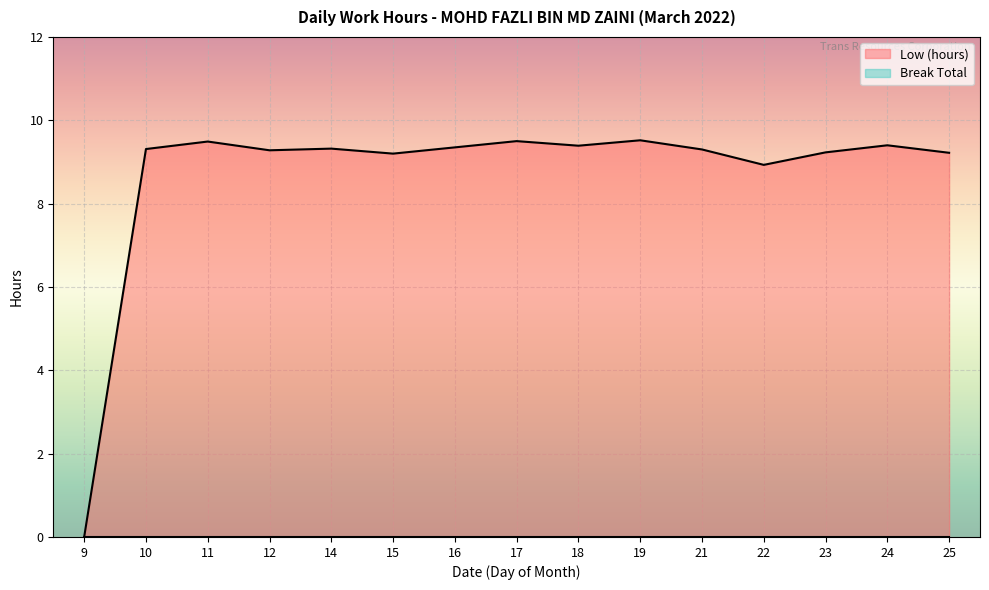

What is the average value?

8.7